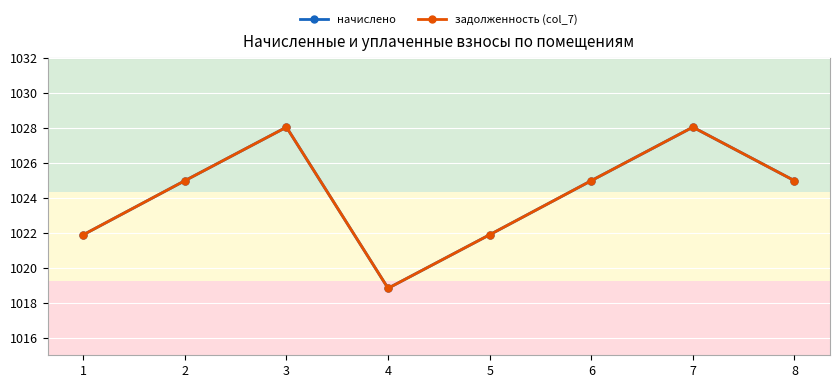

Is this an area chart (filled region under the line)?

No